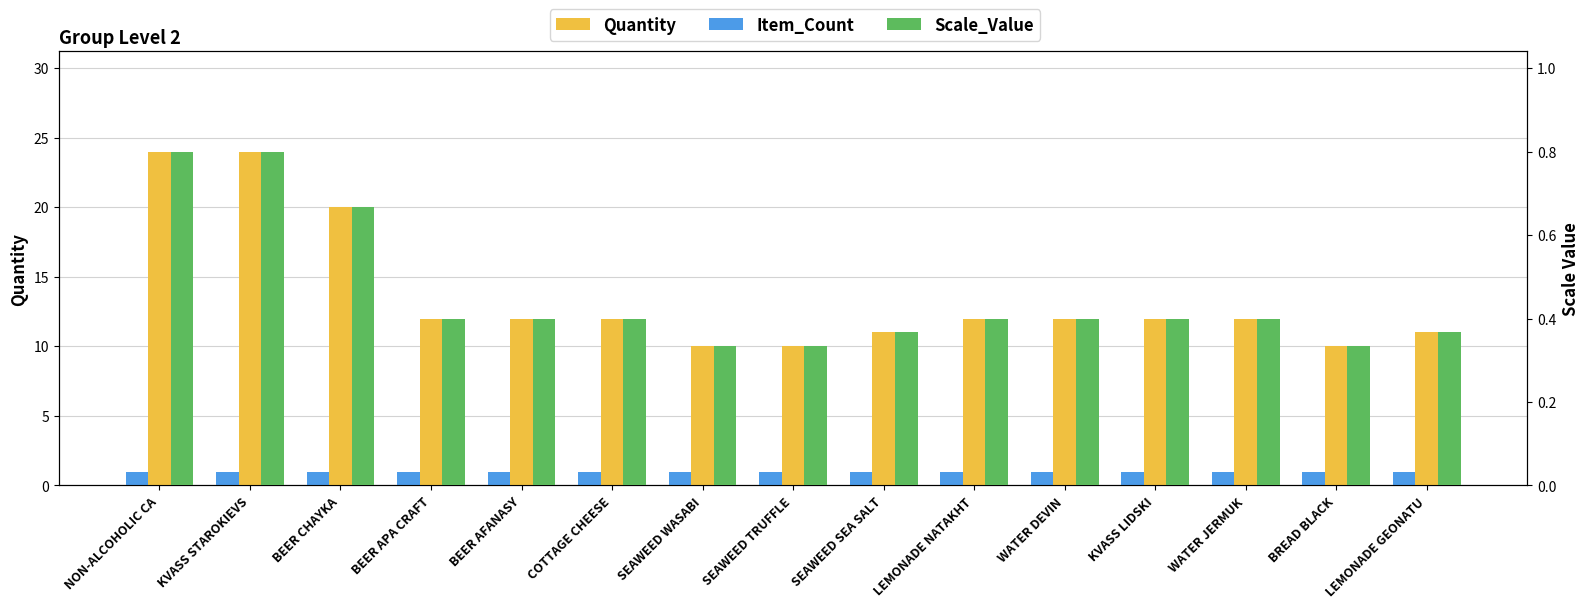

The value of Item_Count at KVASS STAROKIEVS is 1.0. True or false?

True